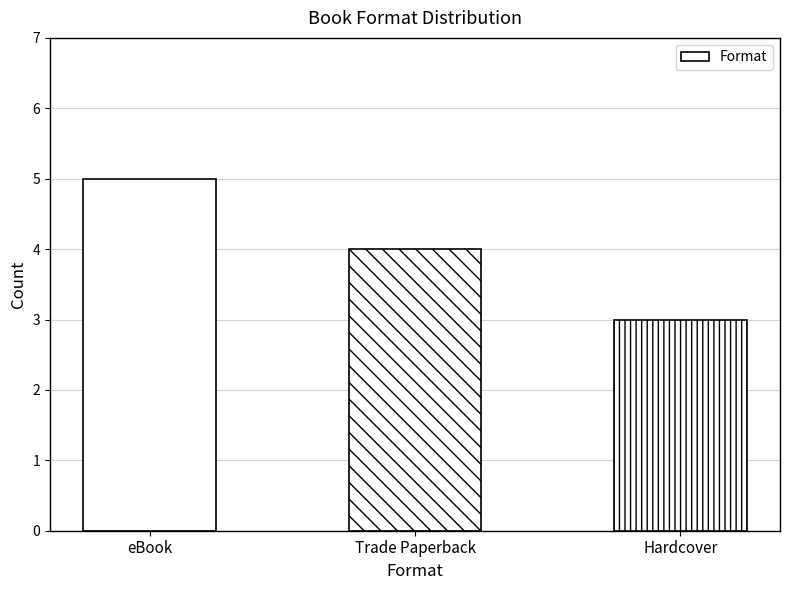

Approximately how many times larger is the value at eBook compared to Hardcover?

1.7